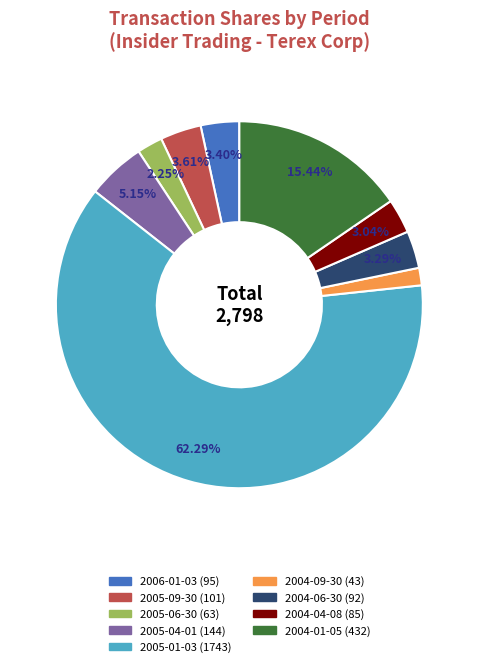

Is the sum of 2004-06-30 and 2006-01-03 greater than half?

No